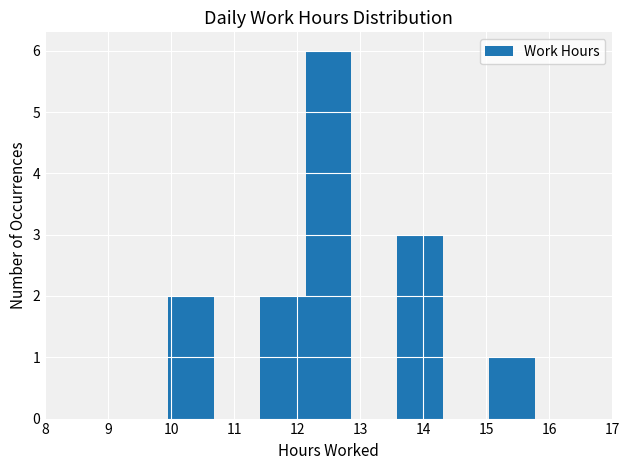

Over which range of the x-axis is the bar tallest?

12.1 to 12.9